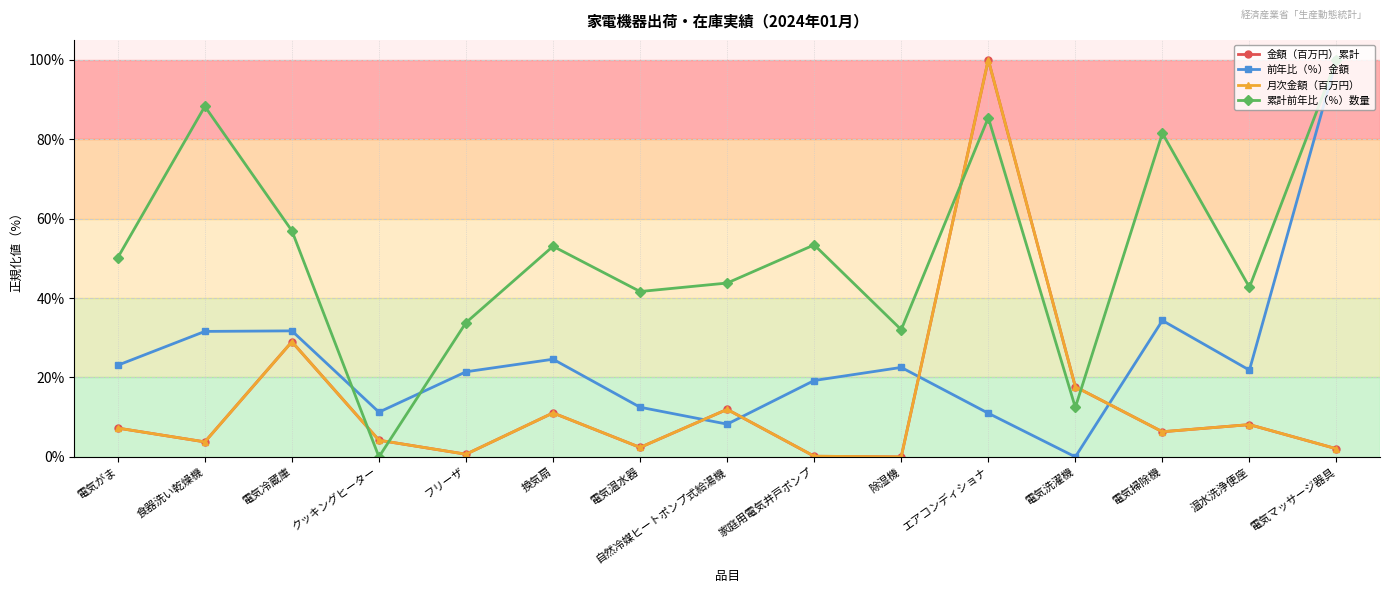

Which category has the highest value in the 前年比（％）金額 series?

電気マッサージ器具